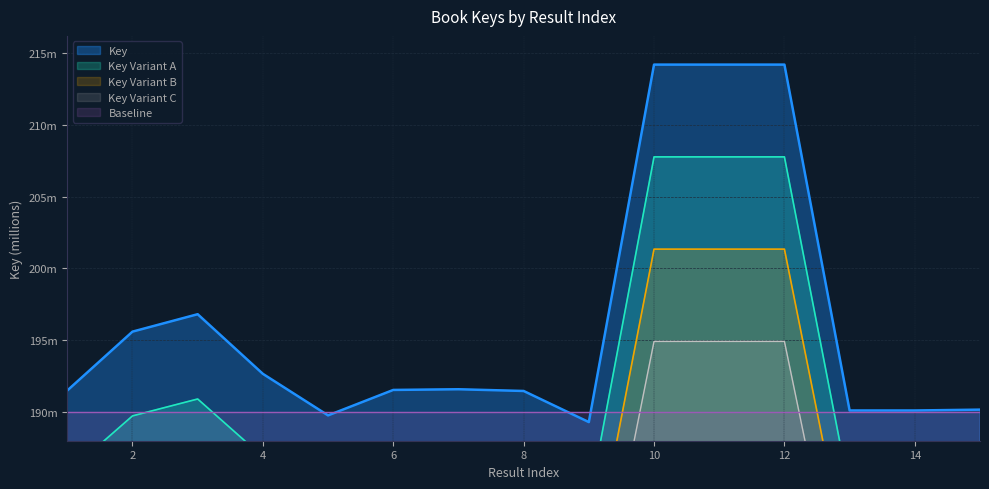

Reading right to left, what are all the values shown in this chart?

184.5	184.4	184.4	207.8	207.8	207.8	183.6	185.7	185.8	185.8	184.1	186.9	190.9	189.7	185.8